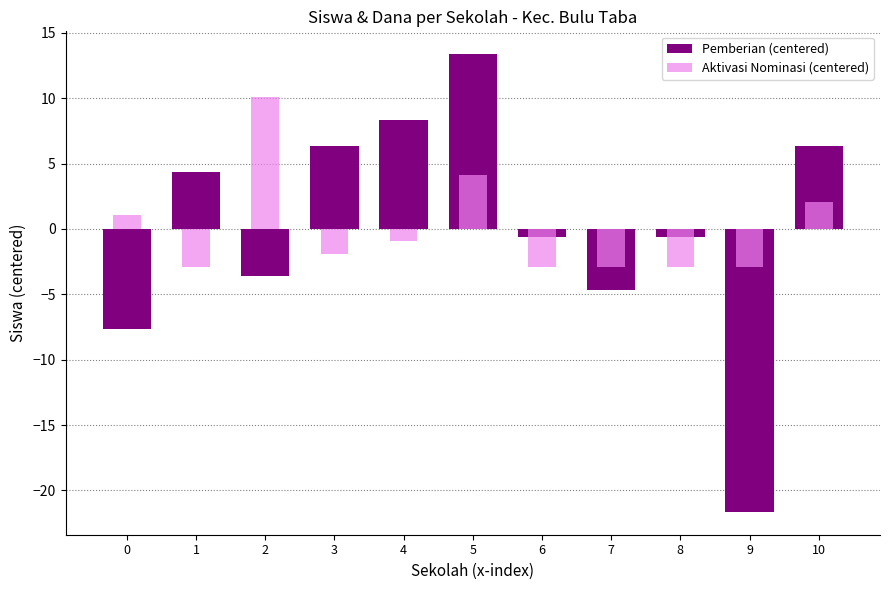

List the labels in order of Pemberian (centered) value, largest first.

5, 4, 3, 10, 1, 6, 8, 2, 7, 0, 9